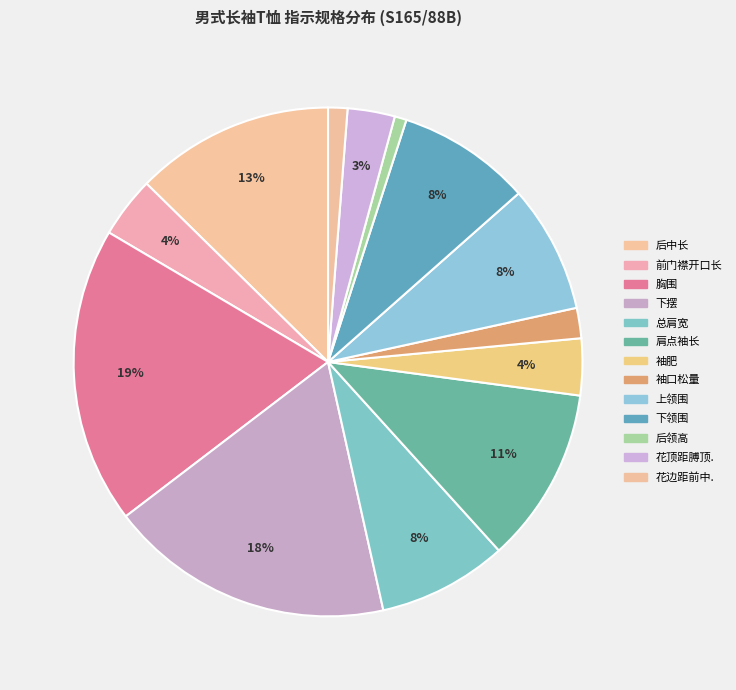

What is the largest slice in the pie chart?

胸围